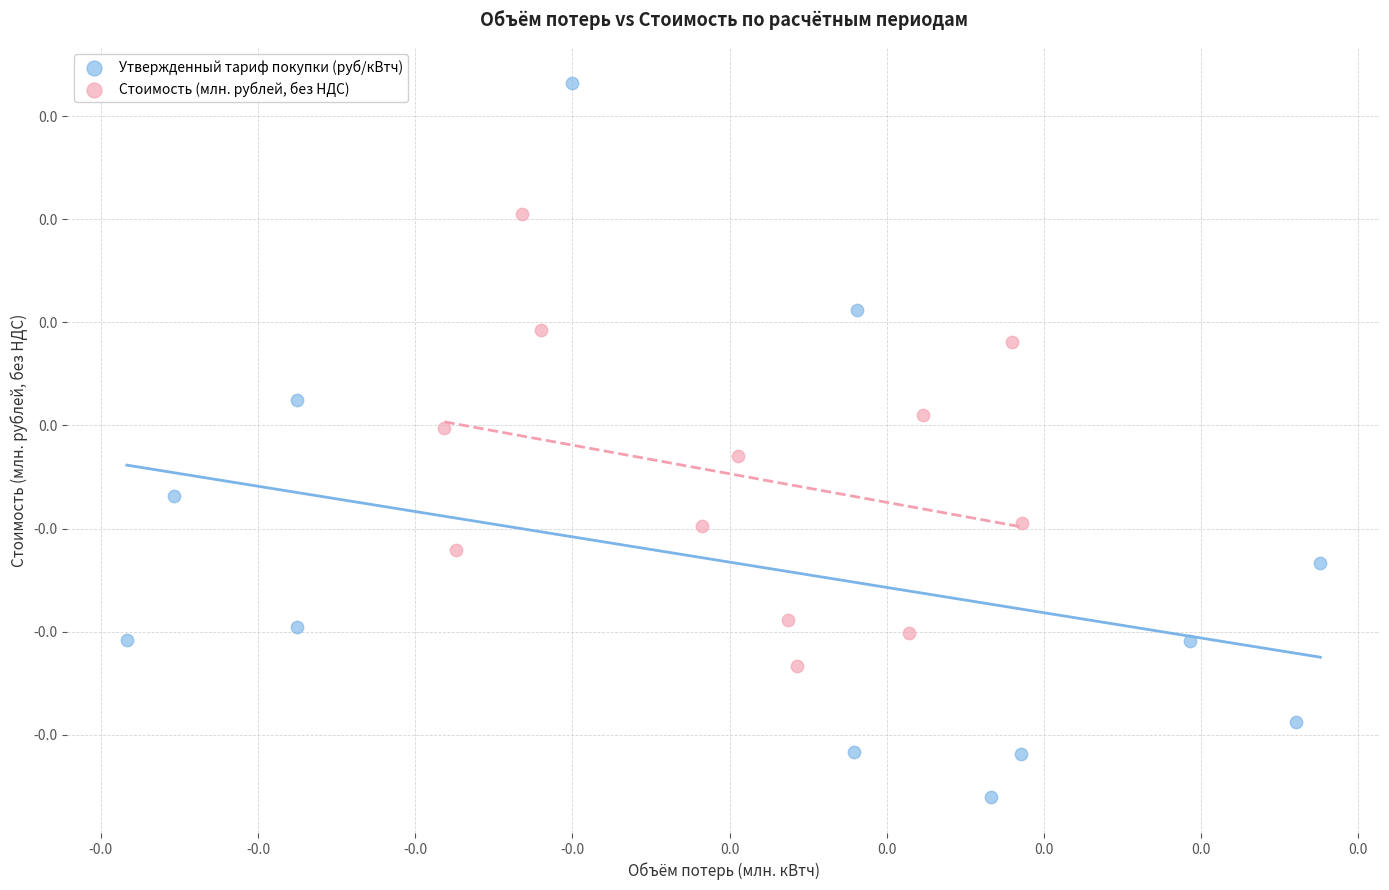

Which series contains the highest Y value?

Утвержденный тариф покупки (руб/кВтч)